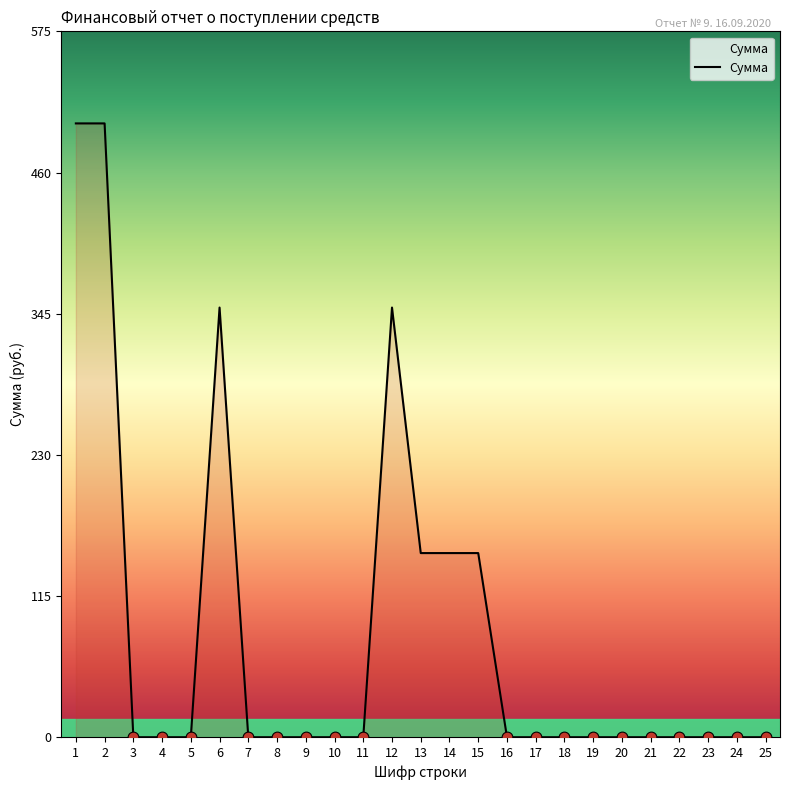

What is the change in value from 5 to 15?

+150